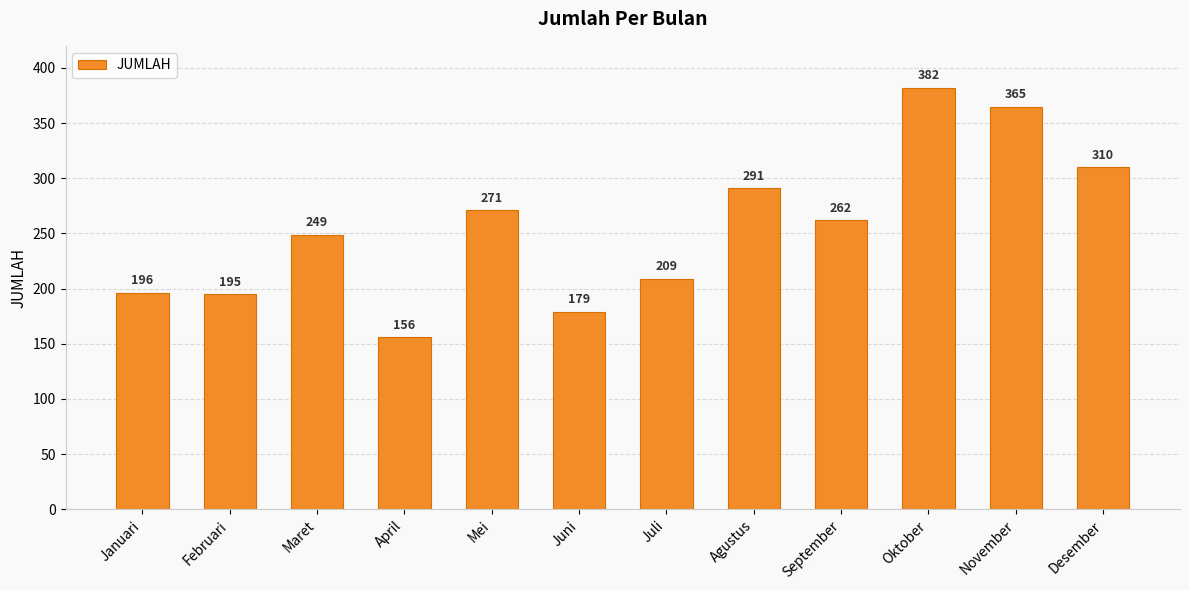

What is the value of the 12th bar from the left?

310